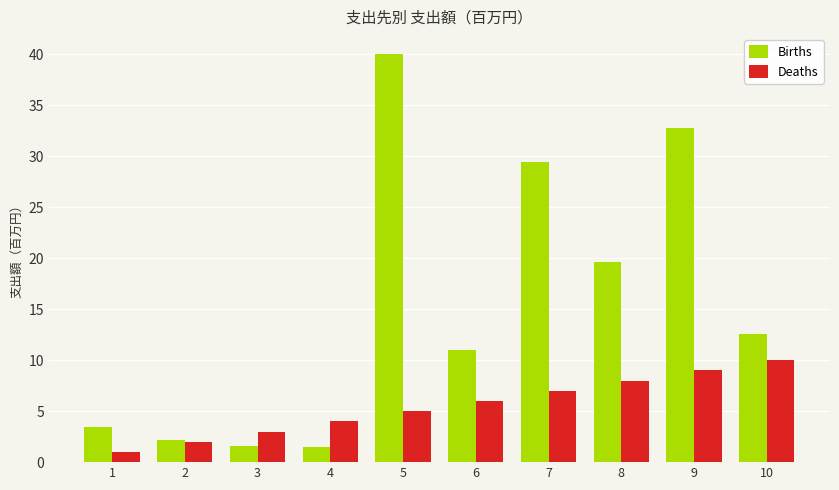

What is the difference between the maximum and minimum values in the Deaths series?

9.0